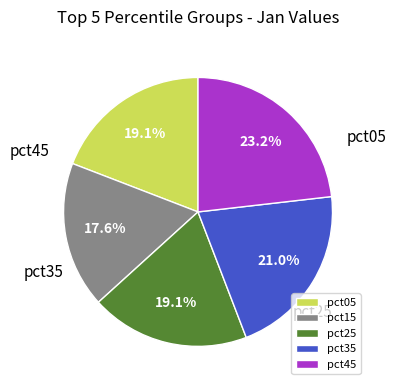

Does pct35 account for over 50% of the chart?

No